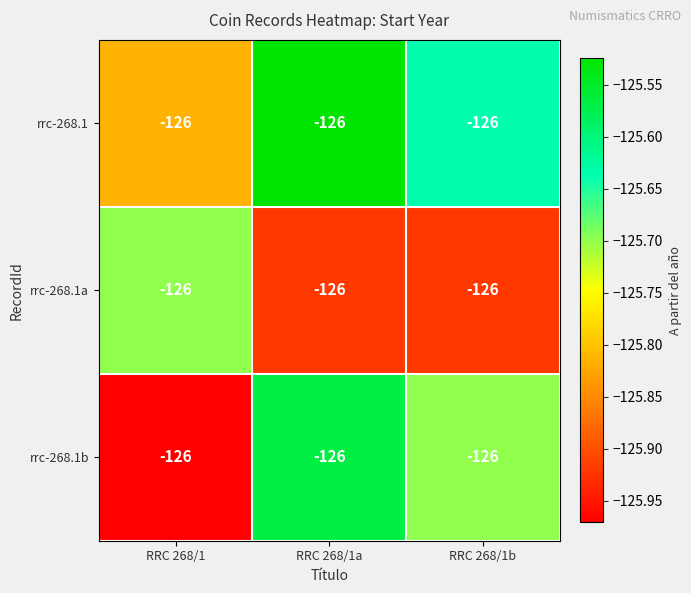

The value of rrc-268.1a at RRC 268/1a is -78.2. True or false?

False